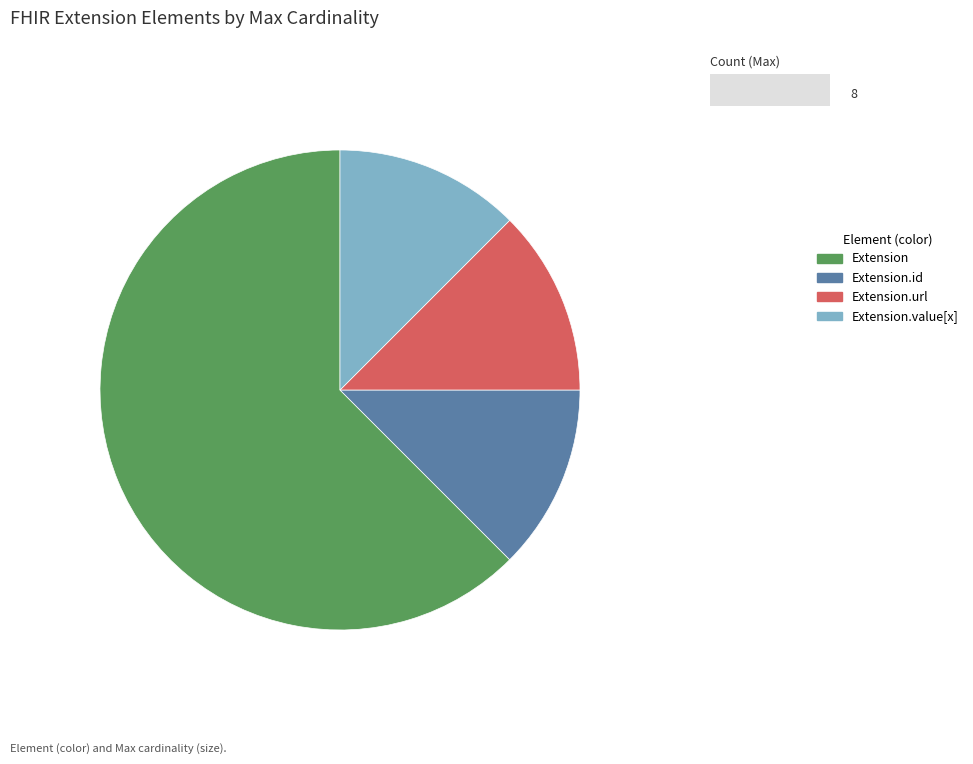

Does Extension.url account for over 50% of the chart?

No